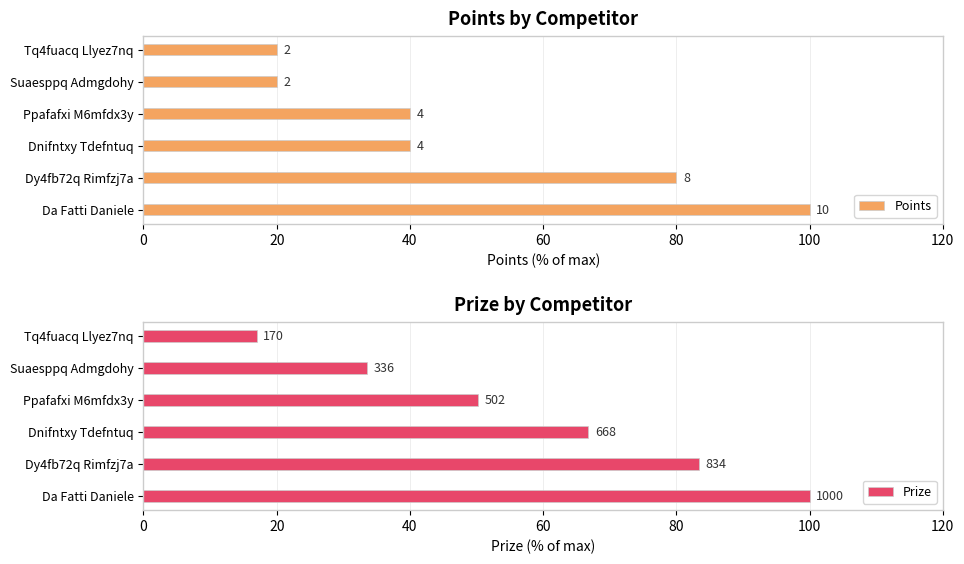

The Points series shows 40.0 at Ppafafxi M6mfdx3y. True or false?

True